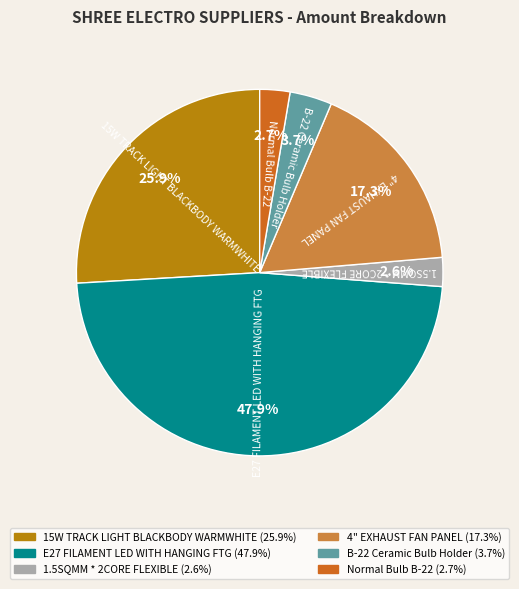

What portion of the pie excludes 4" EXHAUST FAN PANEL?

82.7%